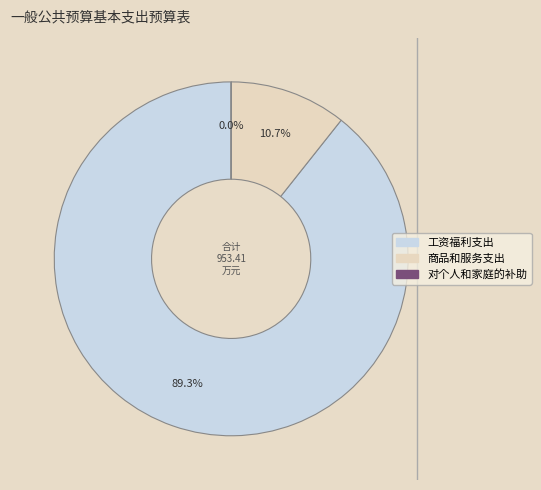

Is there a majority slice in this chart?

Yes